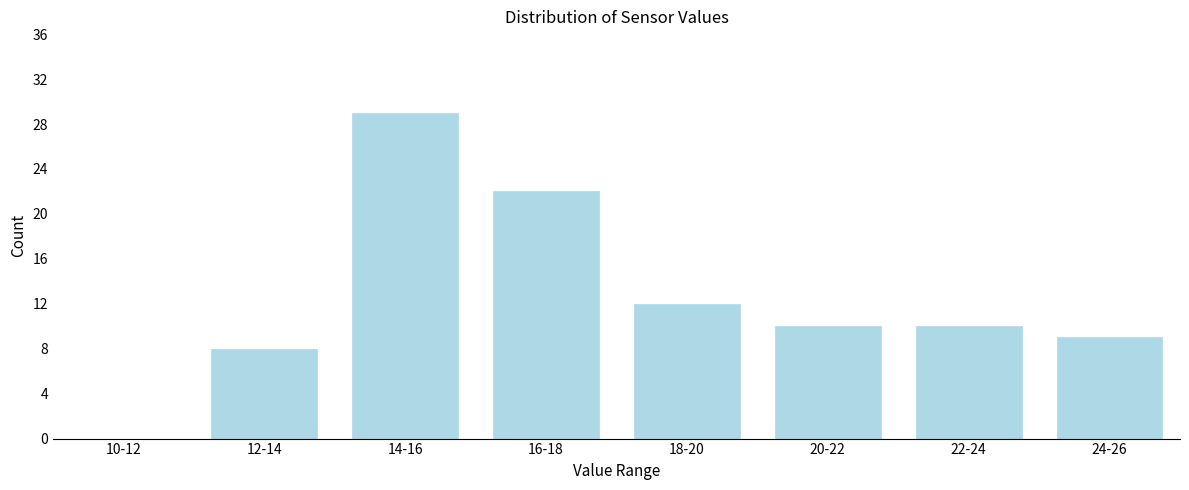

Reading right to left, transcribe all the data shown in this chart.

24-26=9	22-24=10	20-22=10	18-20=12	16-18=22	14-16=29	12-14=8	10-12=0